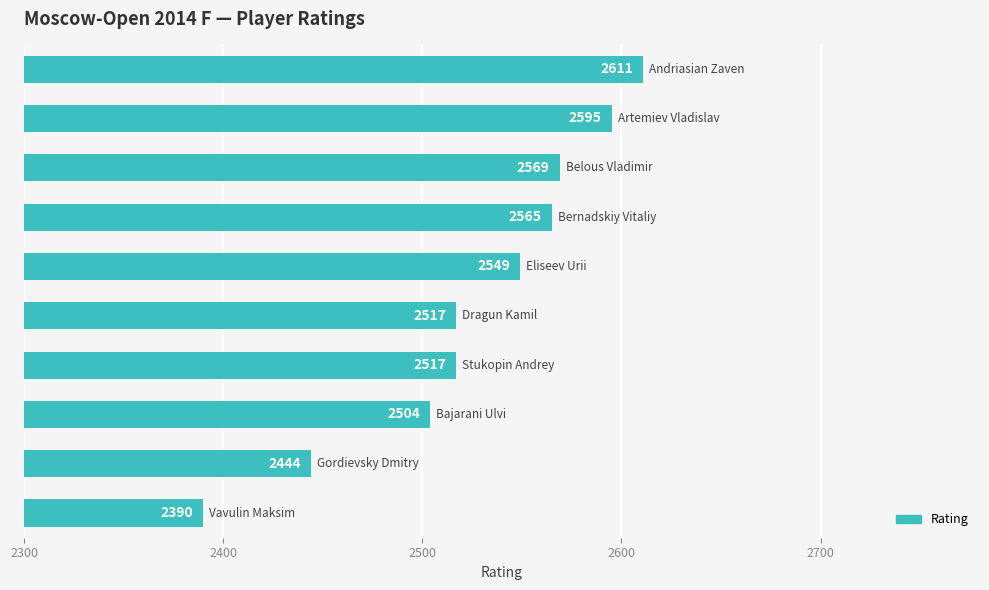

What is the greatest value displayed?

2611